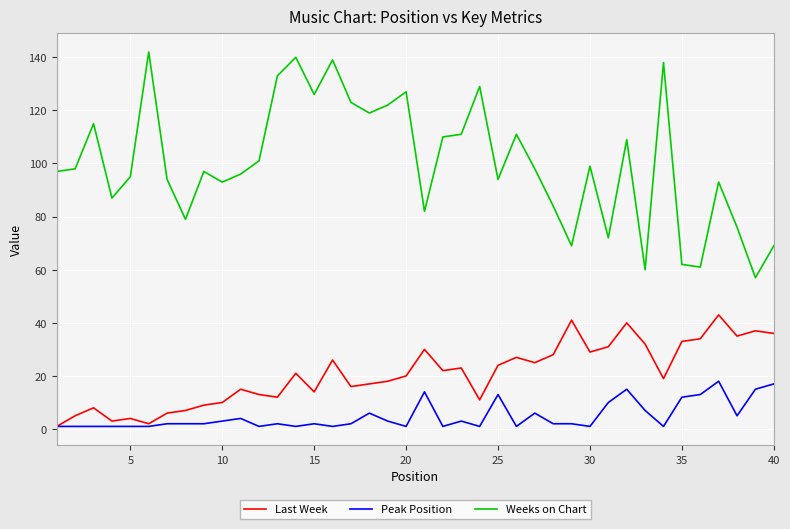

What is the maximum value shown in the chart?

142